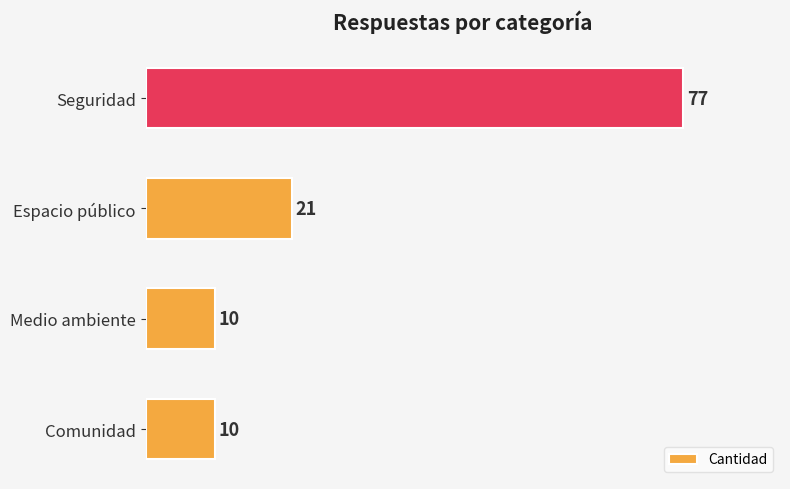

What is the change in value from Espacio público to Seguridad?

+56